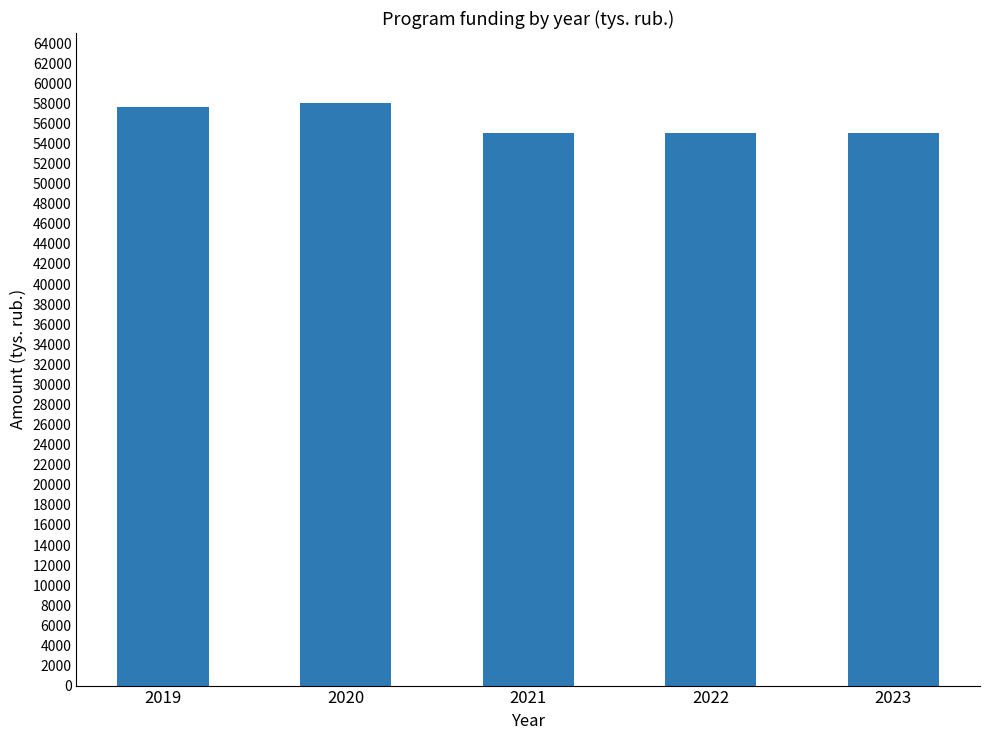

What is the maximum value shown in the chart?

58000.0